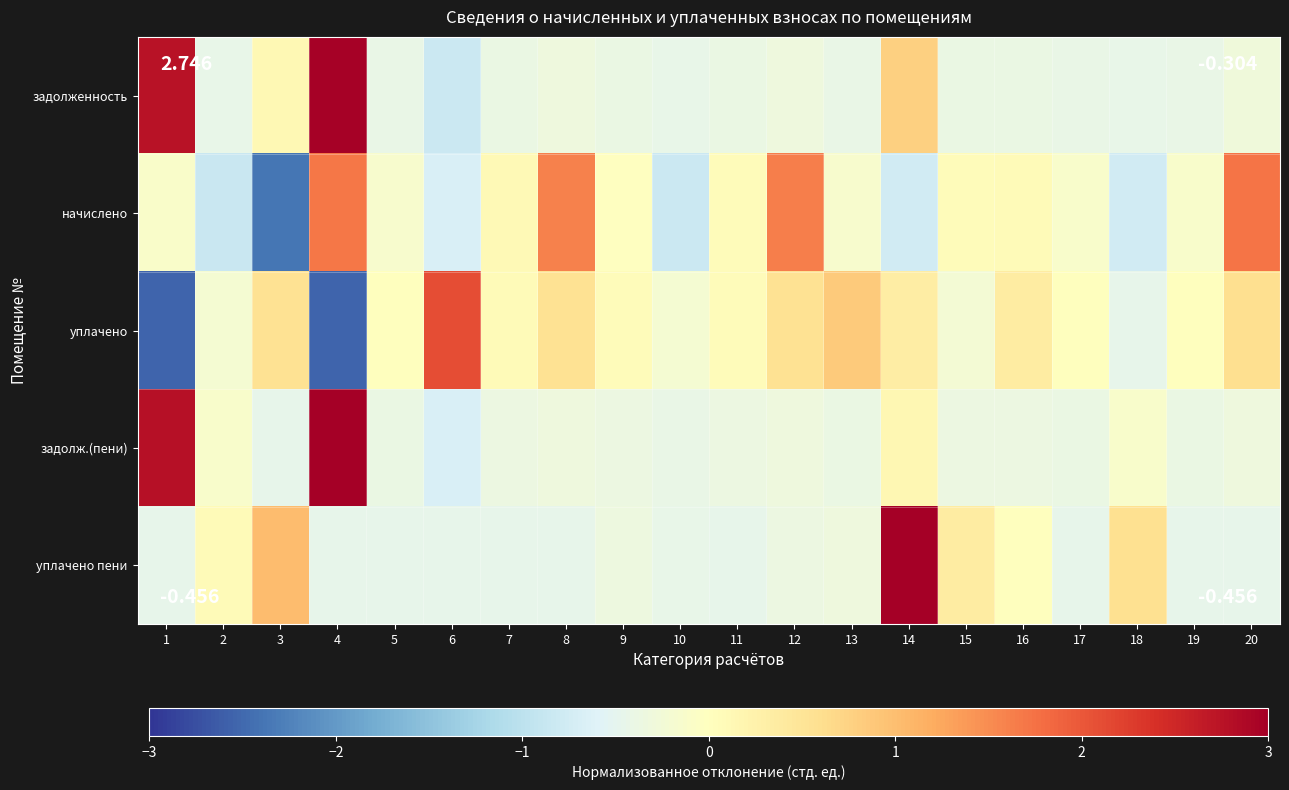

How many categories are shown in the chart?

20